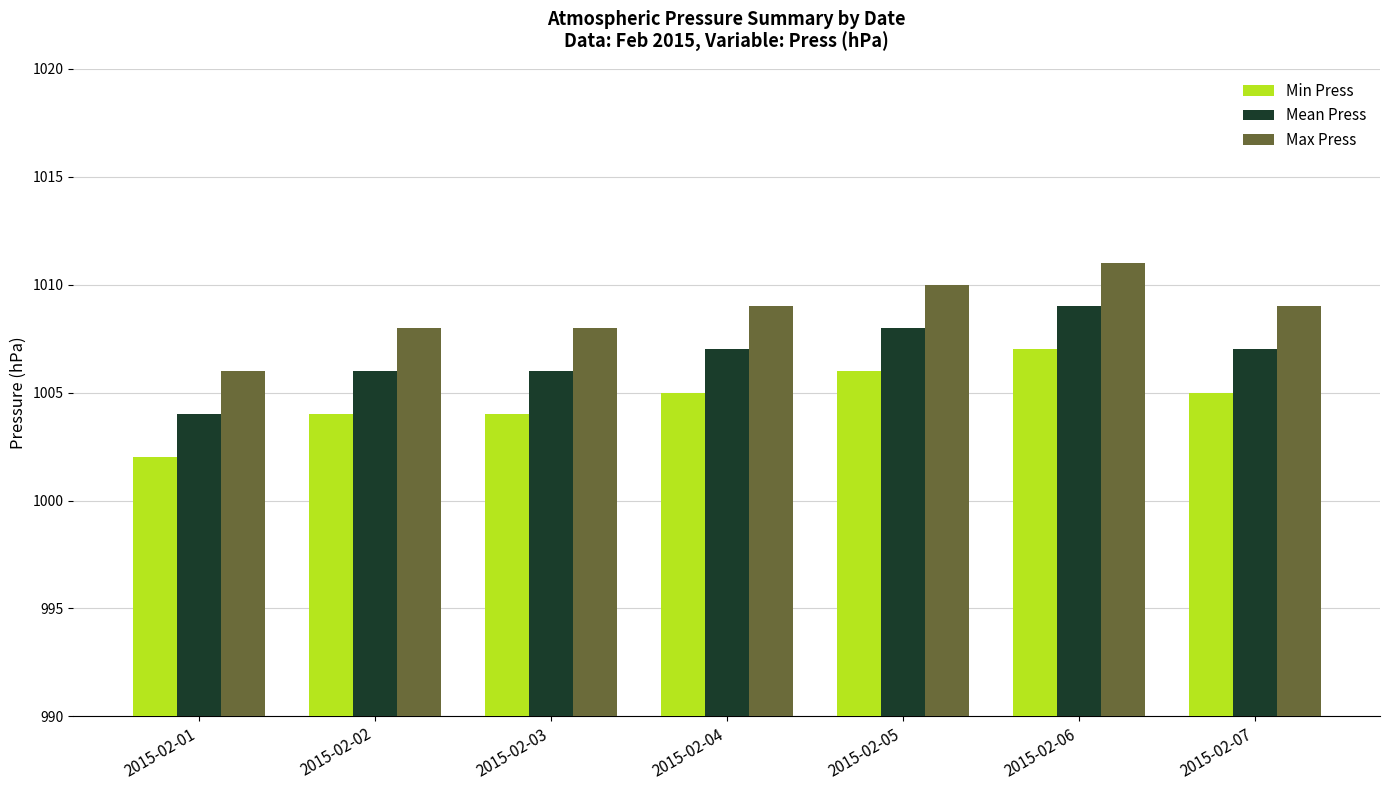

Rank the series by their average value, from lowest to highest.

Min Press, Mean Press, Max Press